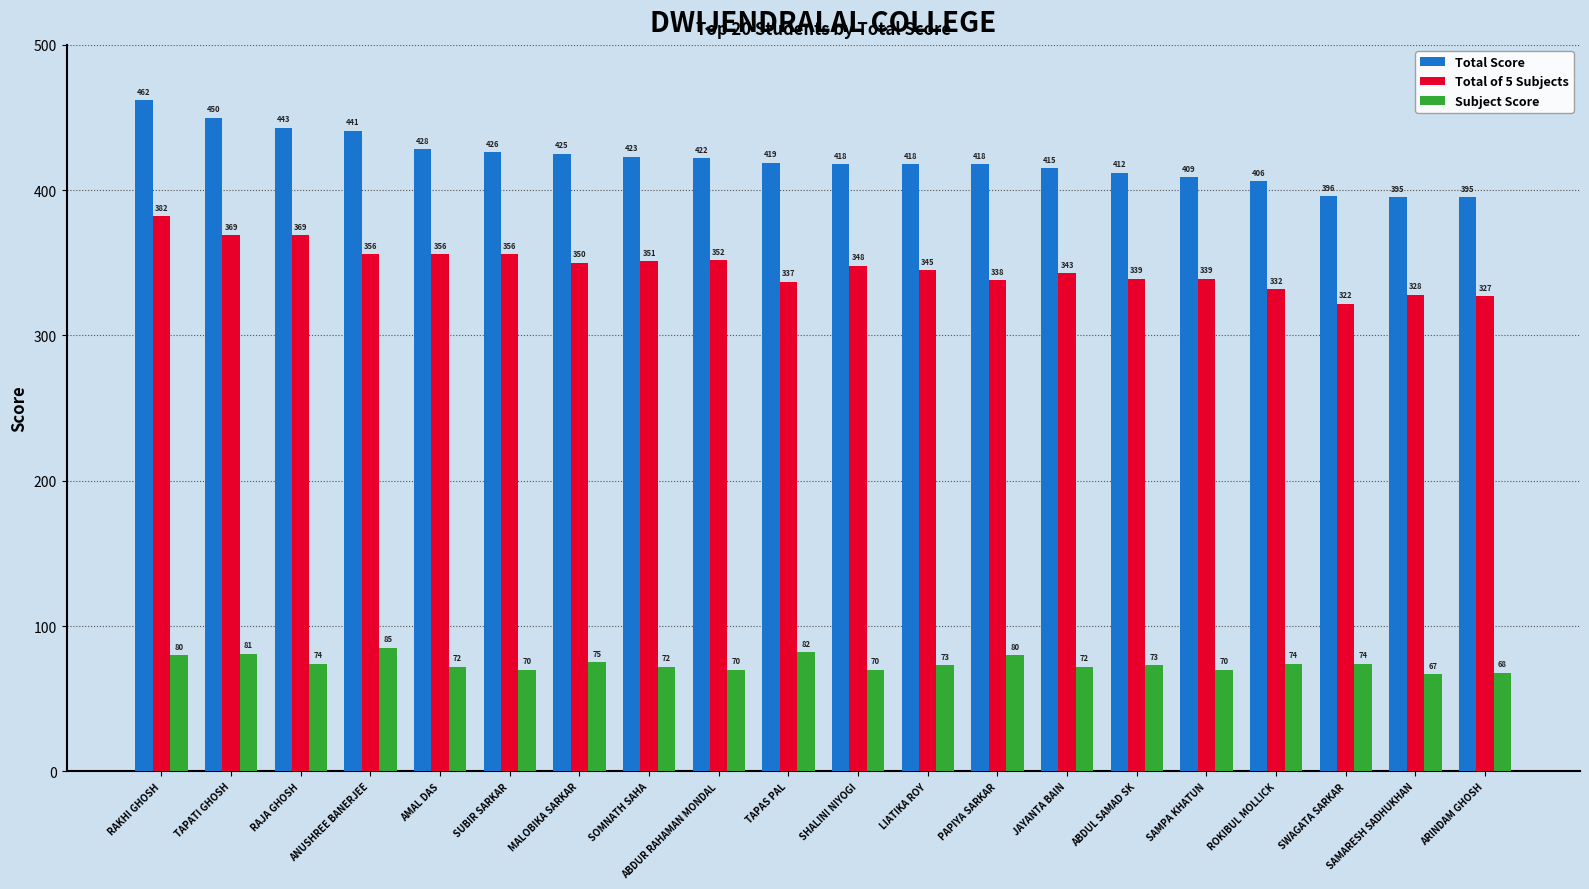

What is the difference between the maximum and second lowest values in the Total of 5 Subjects series?

55